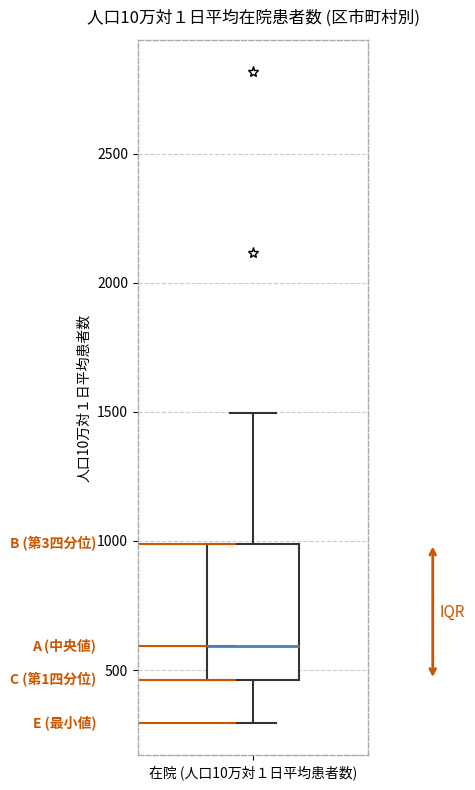

Transcribe this box plot: give where the median line is, the range the box spans, and where the two whiskers end, as read against the y-axis. The values are not printed on the chart, so give them approximately, as read against the axis.

median 600, box 450 to 1000, whiskers 300 to 1500